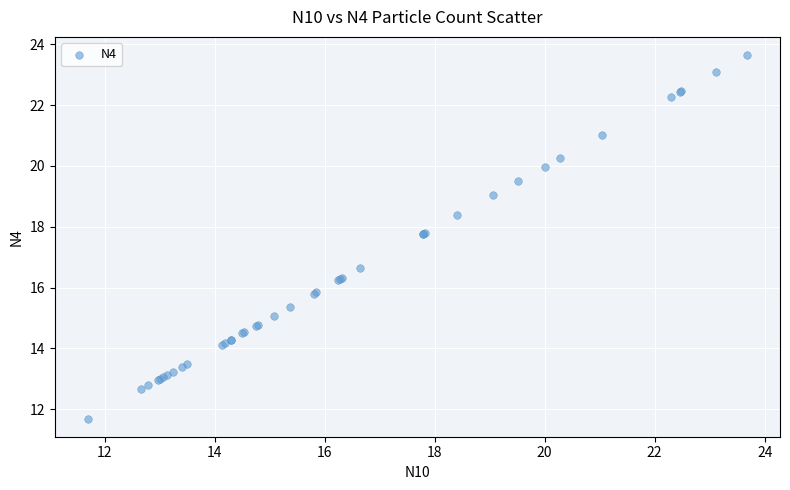

What Y value in the scatter plot is closest to 17?

16.6